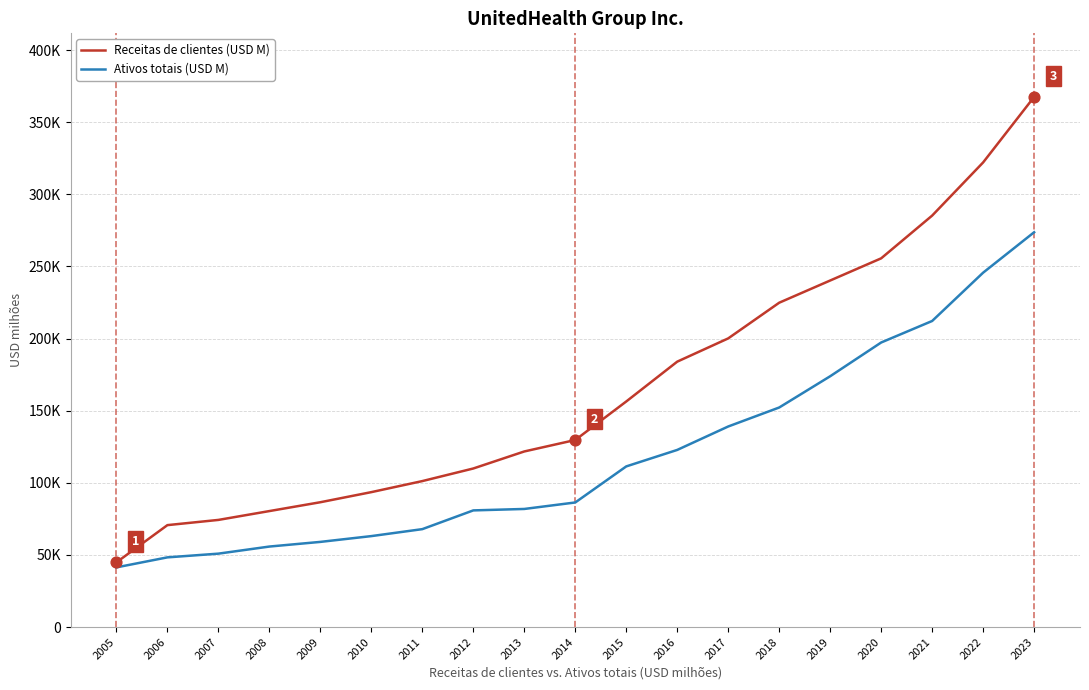

At how many categories does at least one series exceed 132443?

9